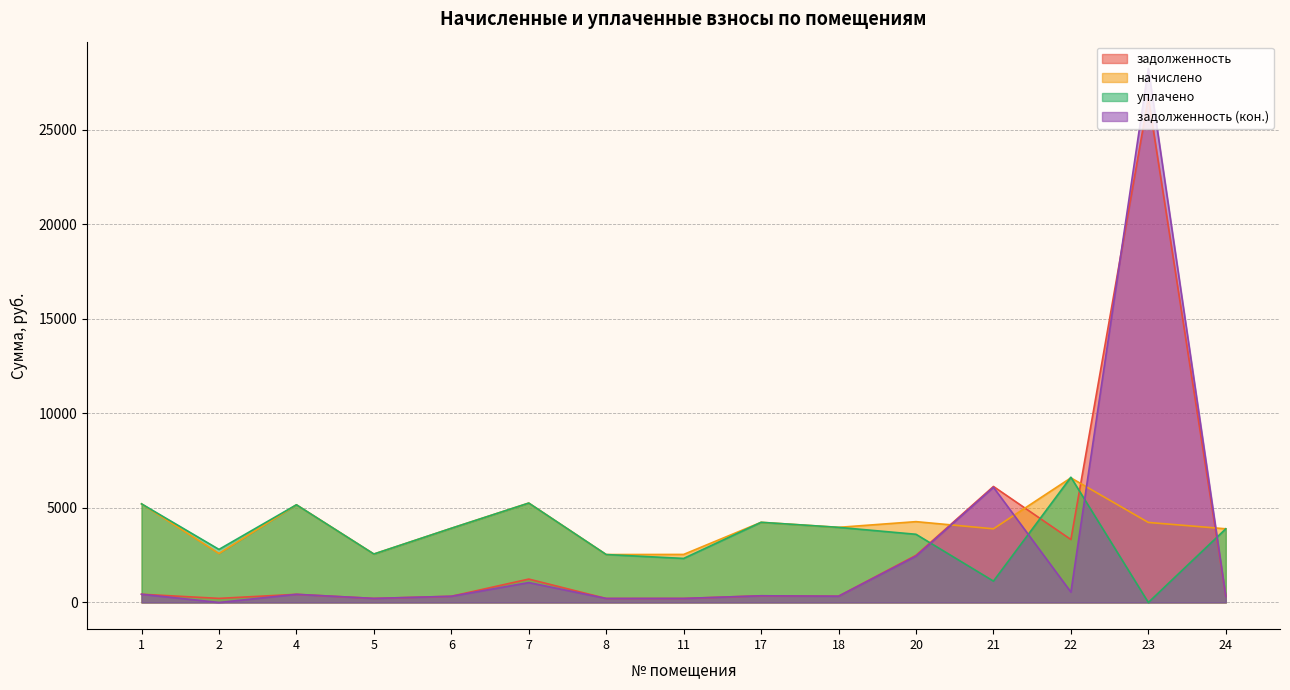

At 6, list the series in order from largest to smallest.

начислено, уплачено, задолженность, задолженность (кон.)